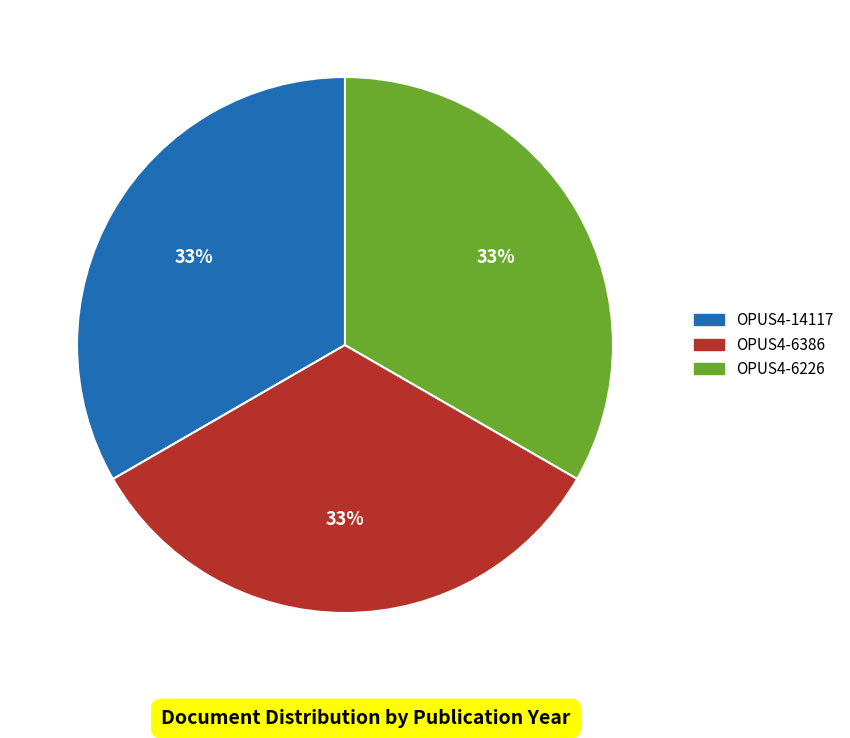

Does any single category account for the majority?

No